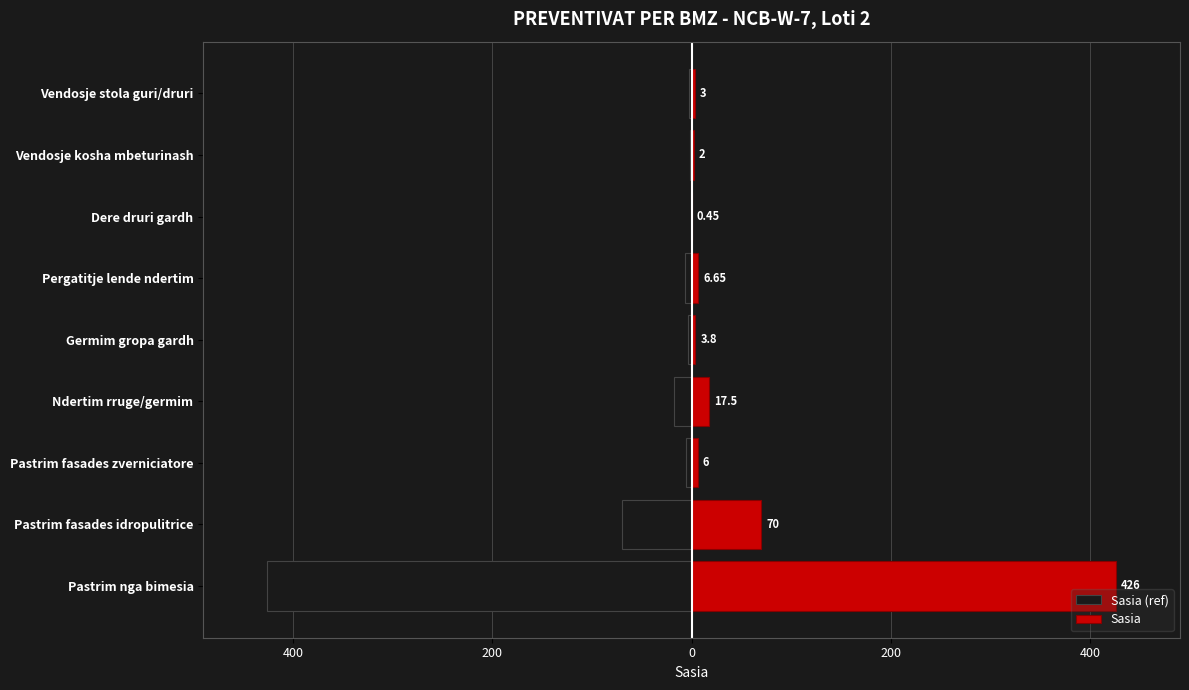

What is the difference between the maximum and second lowest values in the Sasia (ref) series?

69.5